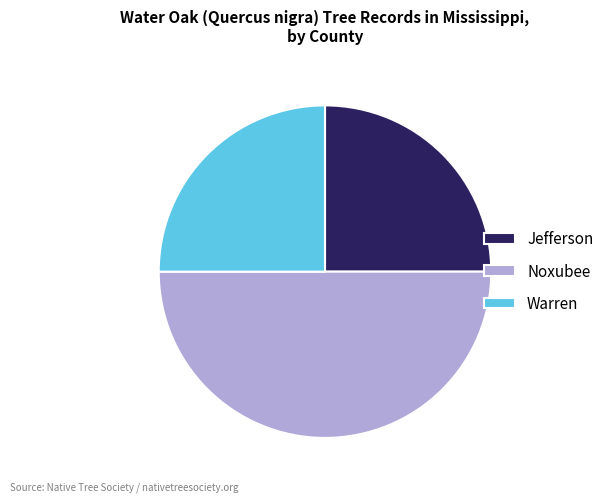

The Jefferson slice represents 46% of the pie. True or false?

False